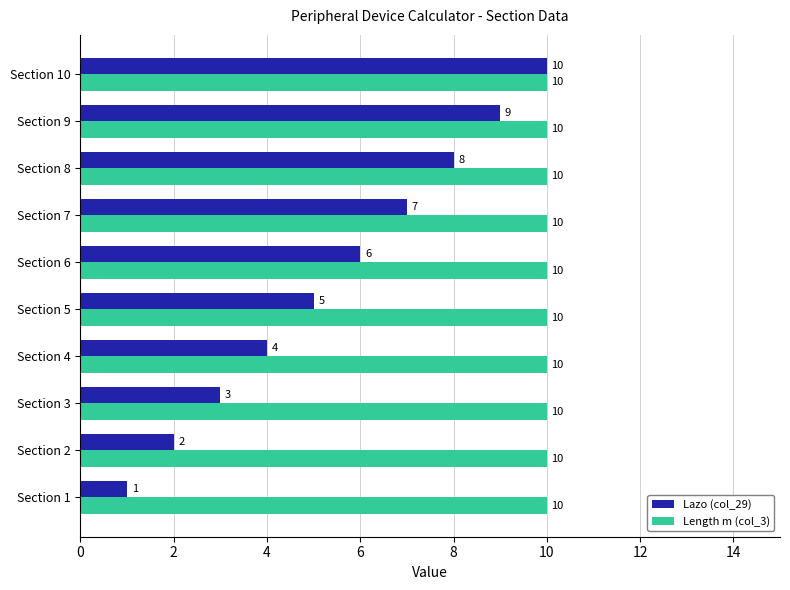

List the labels in order of Lazo (col_29) value, smallest first.

Section 1, Section 2, Section 3, Section 4, Section 5, Section 6, Section 7, Section 8, Section 9, Section 10